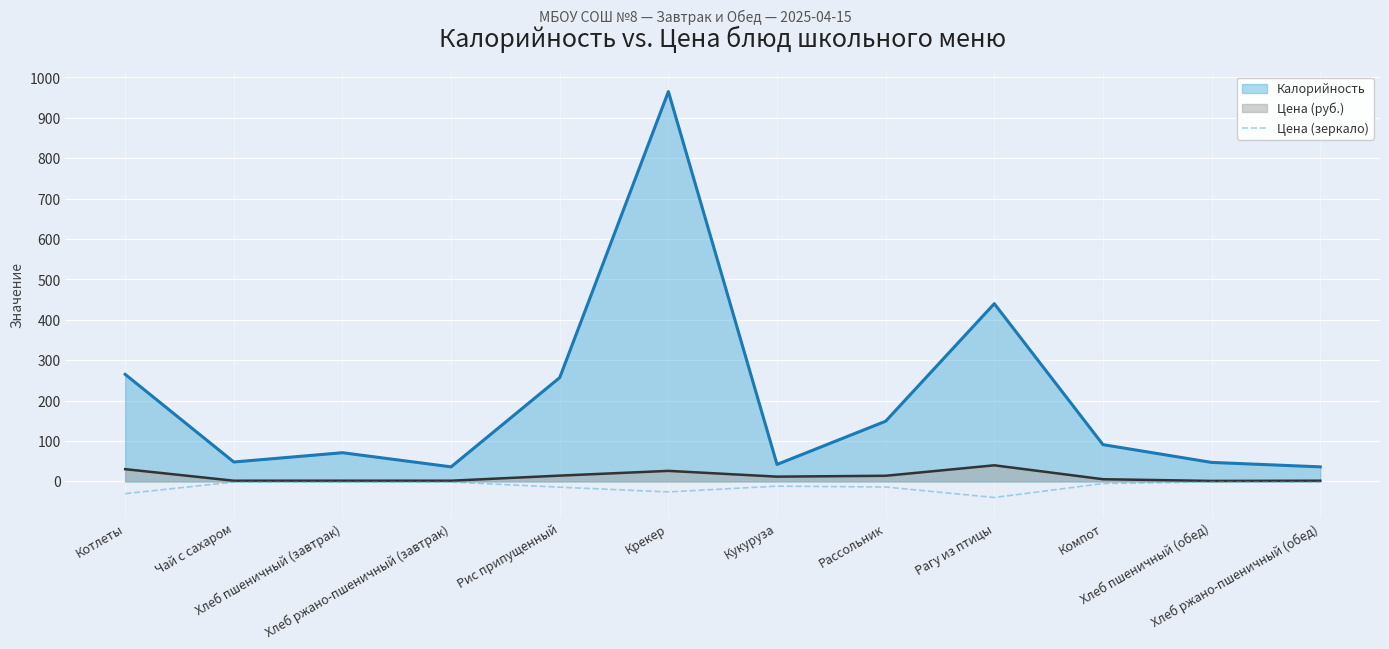

What position from the left is Кукуруза?

7